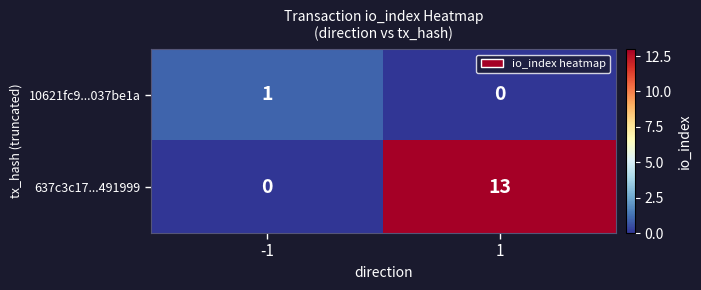

How many data points does each series have?

2